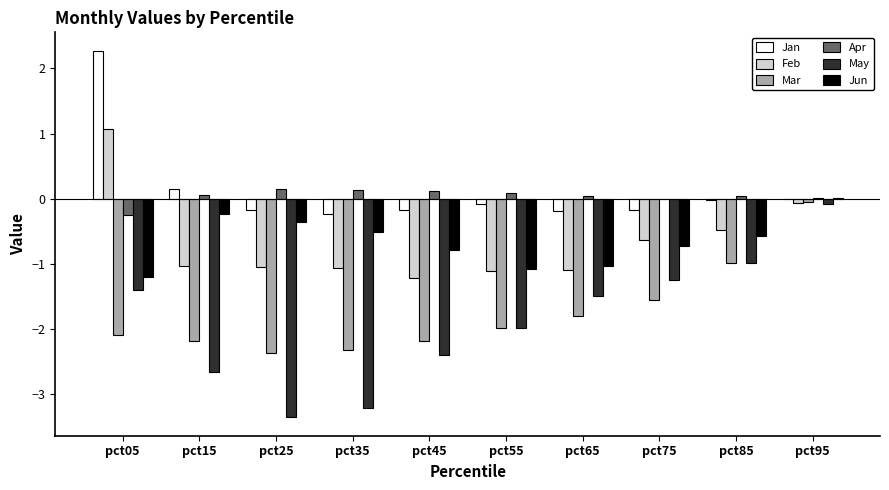

Are the bars horizontal?

No